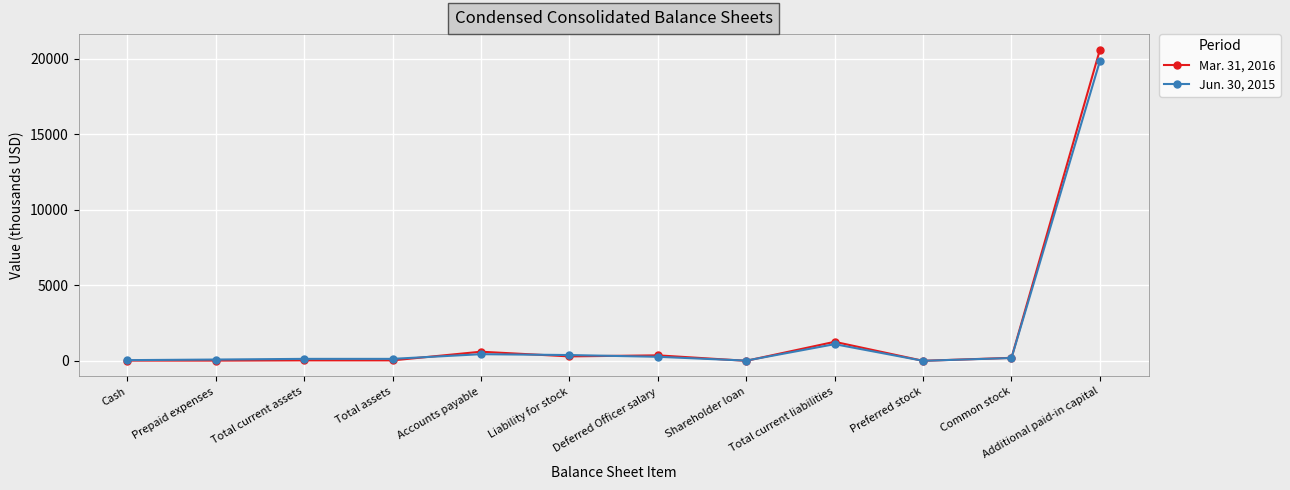

Which series has the widest spread of values?

Mar. 31, 2016